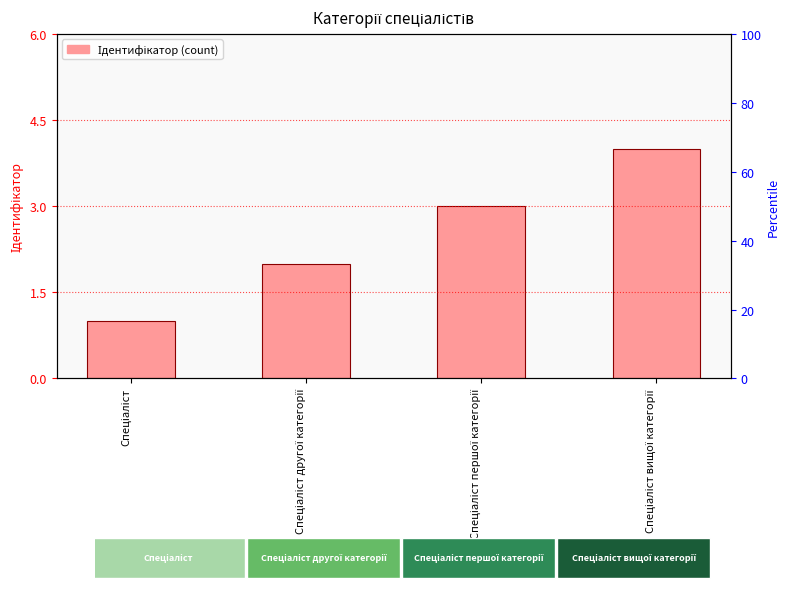

What is the difference between the second highest and minimum values?

2